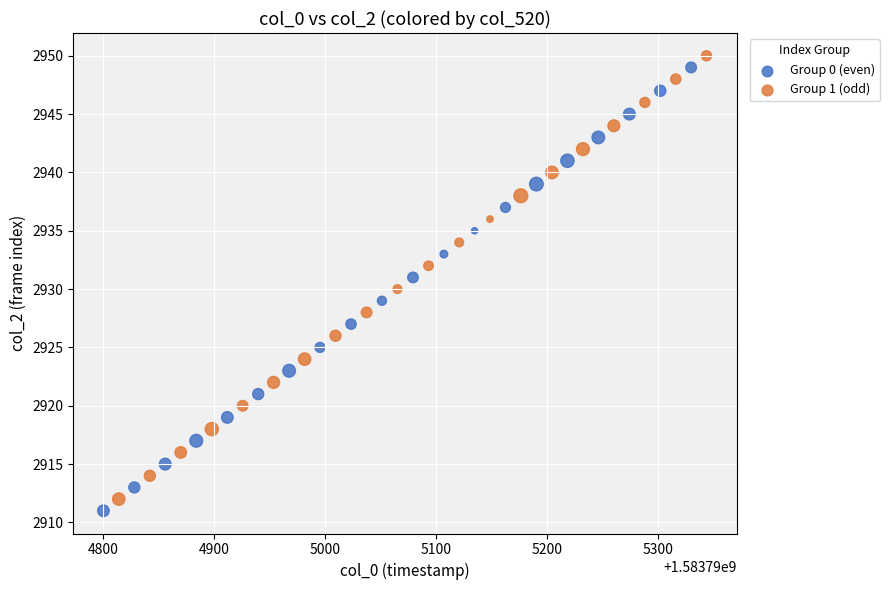

What are all the series names shown in the legend?

Group 0 (even), Group 1 (odd)